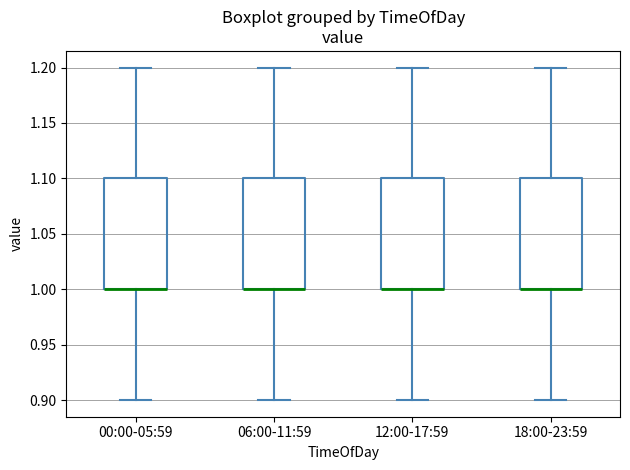

Reading left to right, read every box against the y-axis: the position of its median line, the range the box covers, and the ends of its whiskers. The values are not printed on the chart, so give them approximately, as read against the axis.

00:00-05:59: median 1.0 (drawn on the box's lower edge), box 1.0 to 1.1, whiskers 0.9 to 1.2
06:00-11:59: median 1.0 (drawn on the box's lower edge), box 1.0 to 1.1, whiskers 0.9 to 1.2
12:00-17:59: median 1.0 (drawn on the box's lower edge), box 1.0 to 1.1, whiskers 0.9 to 1.2
18:00-23:59: median 1.0 (drawn on the box's lower edge), box 1.0 to 1.1, whiskers 0.9 to 1.2